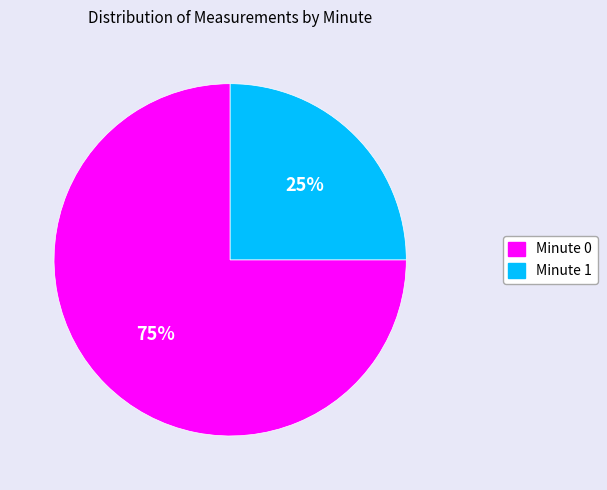

Is there any slice that represents more than half of the pie?

Yes